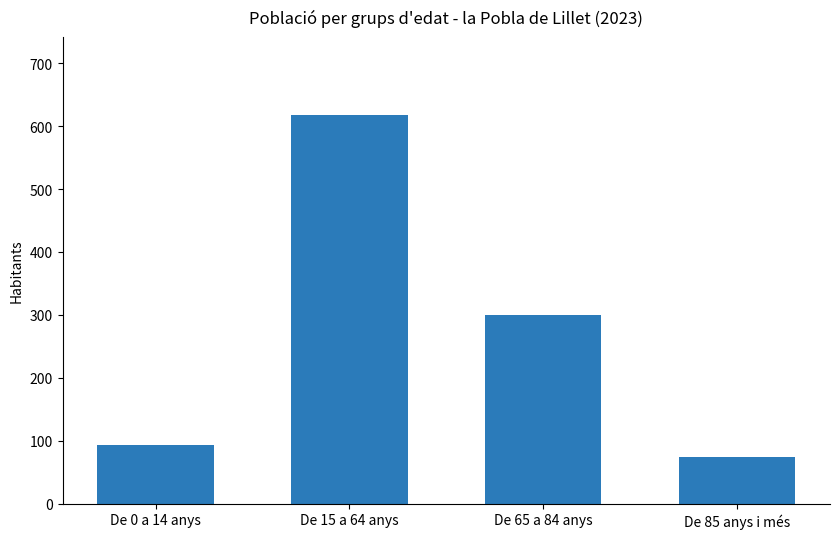

True or false: the data shows 51 at De 85 anys i més.

False